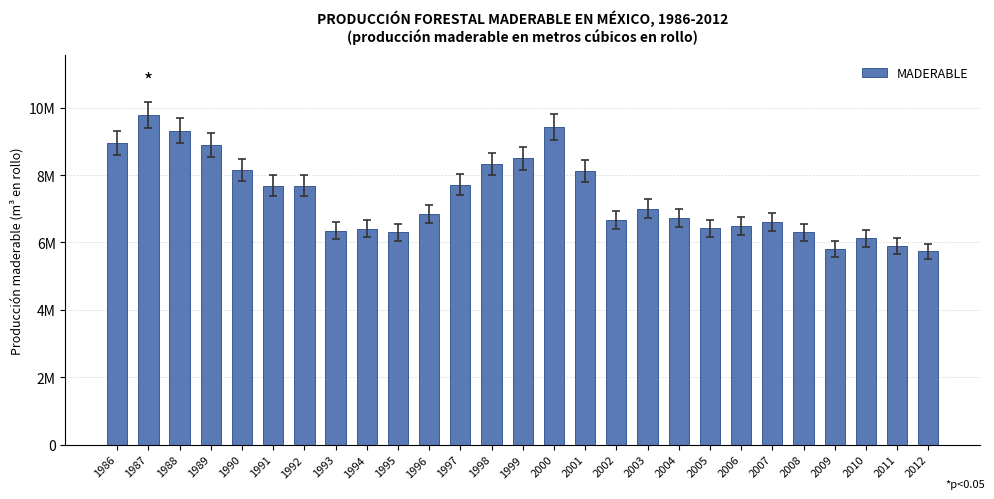

What is the value of the 20th bar from the left?

6423898